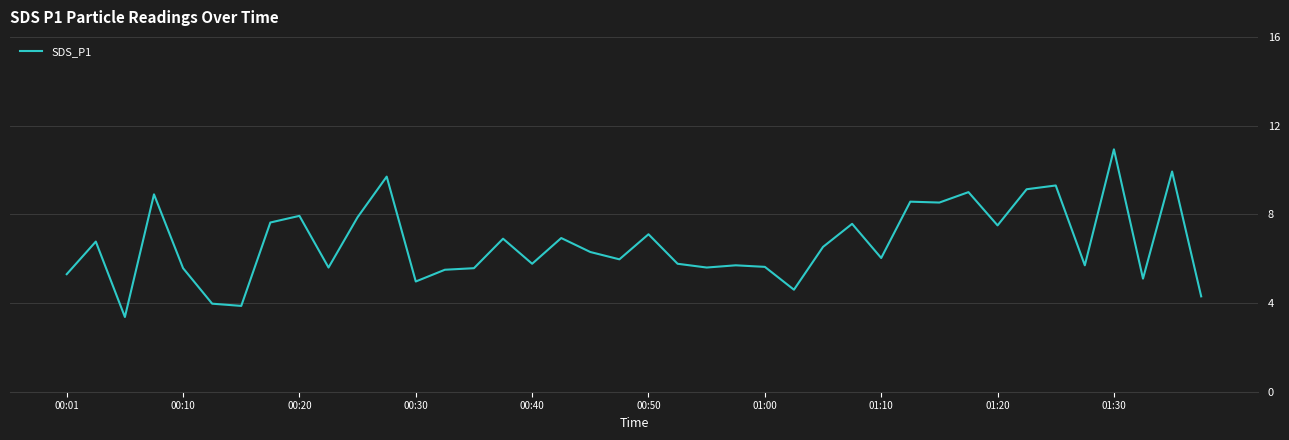

What is the greatest value displayed?

10.9